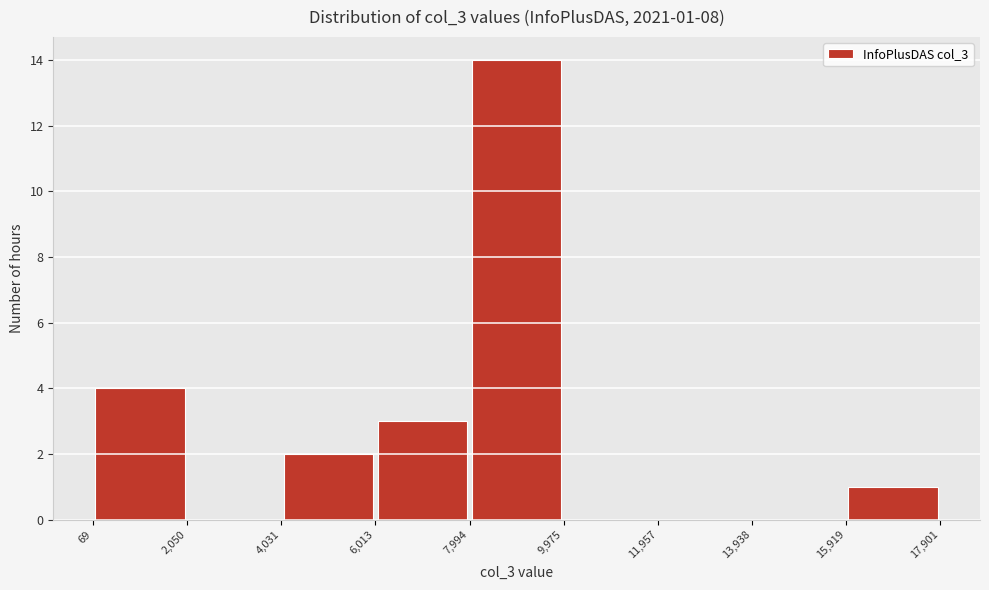

Which range on the x-axis has the tallest bar?

7,994 to 9,975